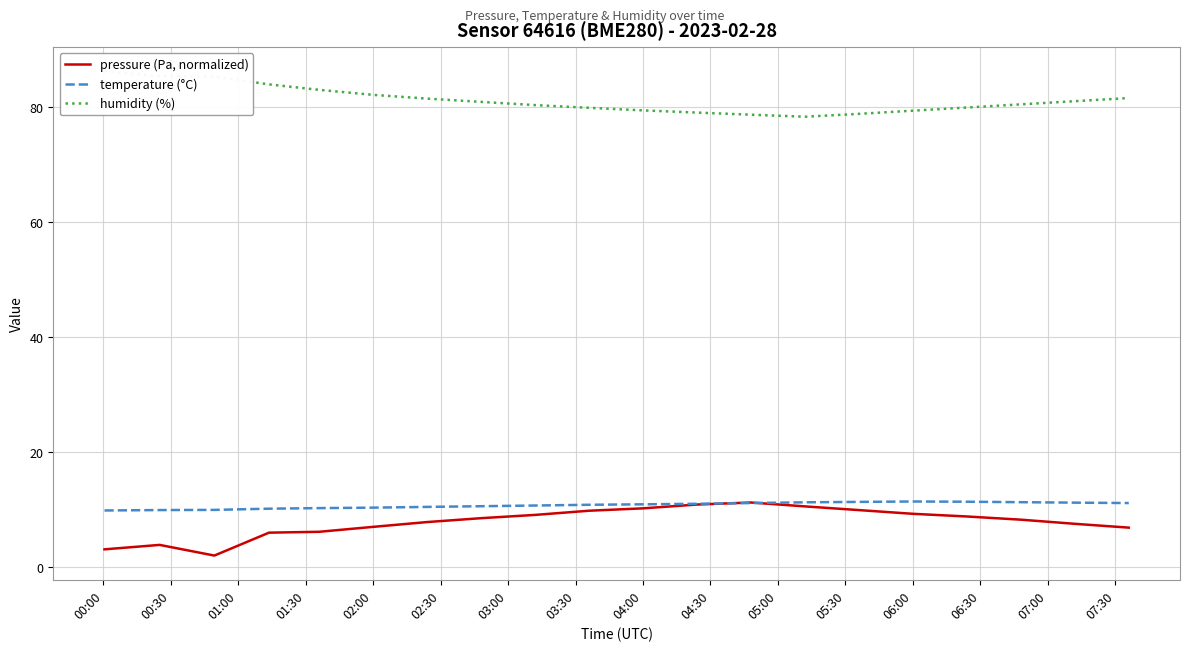

What is the lowest value of the pressure (Pa, normalized) series?

2.0